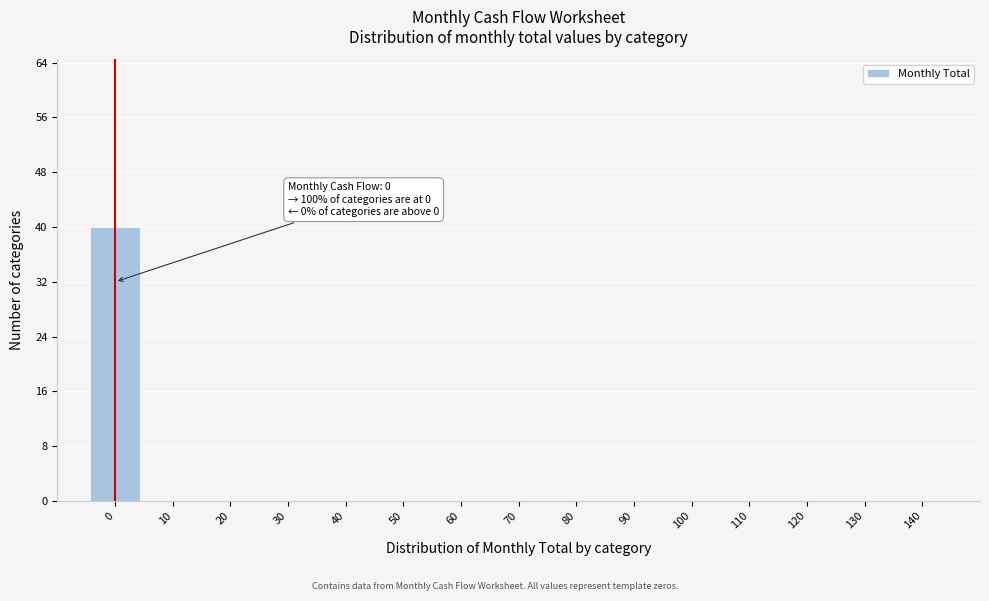

Over which range of the x-axis is the bar tallest?

-5 to 5